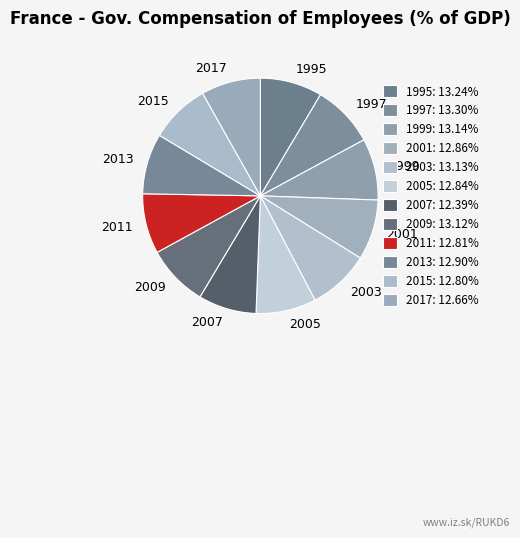

True or false: 2007 accounts for 22% of the total.

False